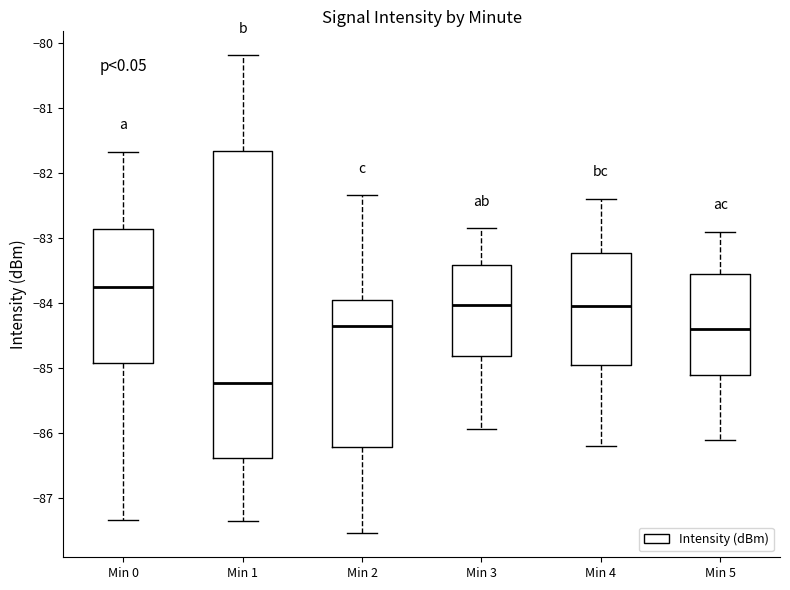

Where is the upper edge of the box for Min 2 on the y-axis? The values are not printed on the chart, so give them approximately, as read against the axis.

-83.9